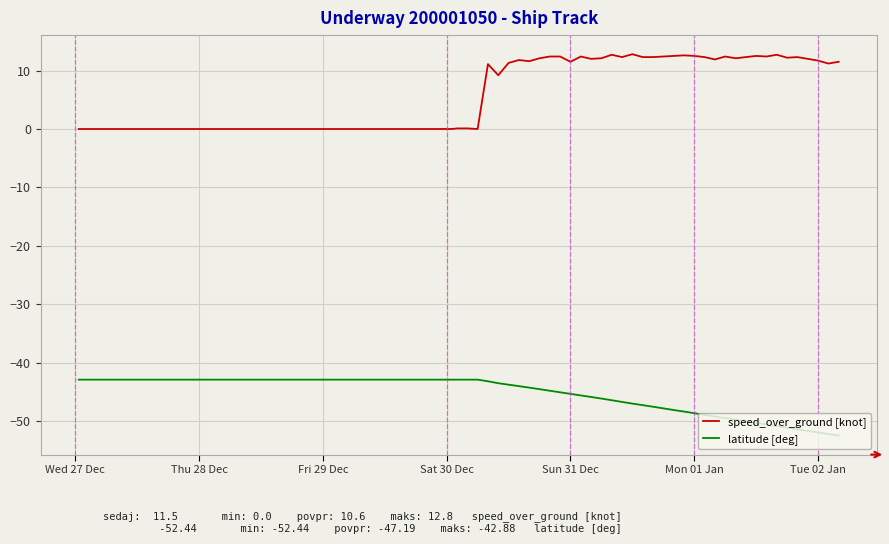

What is the highest value of the speed_over_ground [knot] series?

12.8